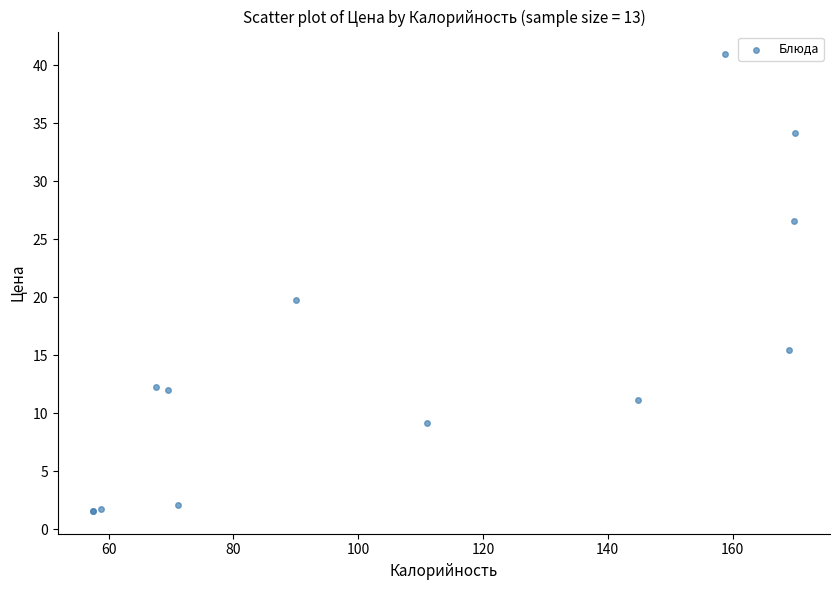

What Y value in the scatter plot is closest to 21?

19.8